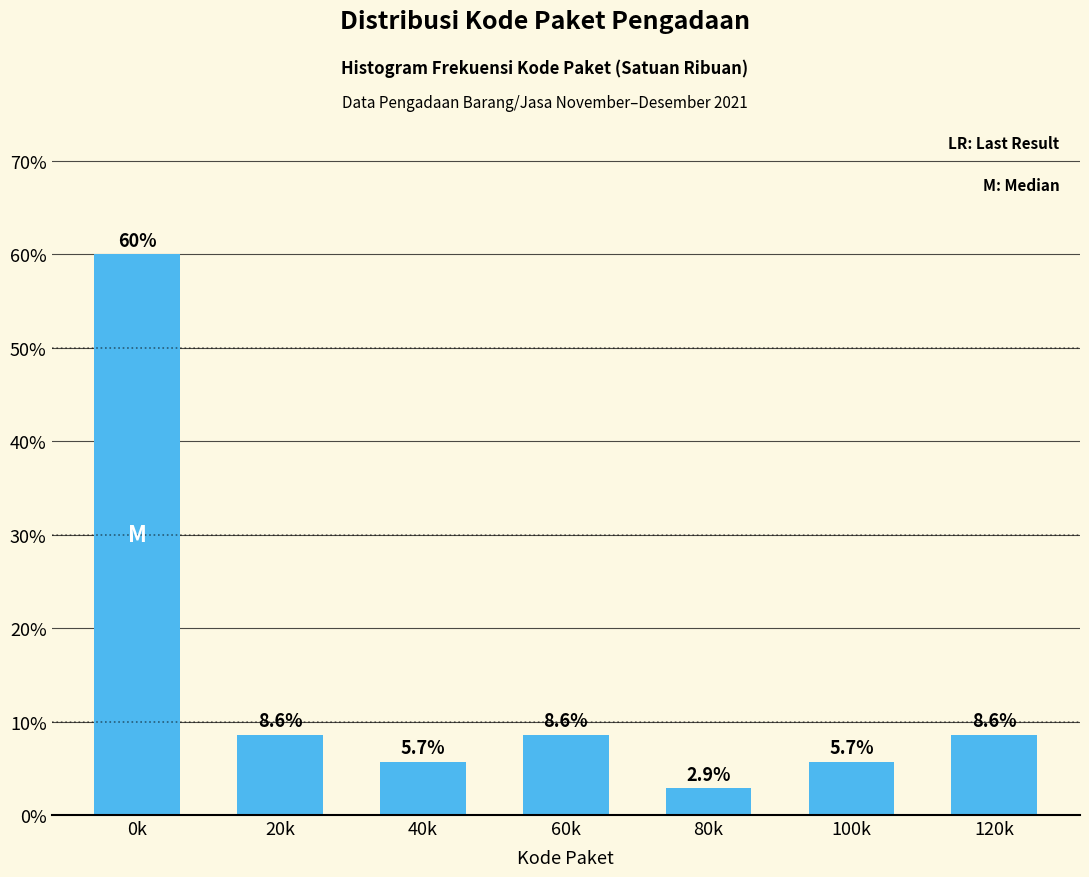

Reading left to right, list all the values displayed in this chart.

60.0	8.6	5.7	8.6	2.9	5.7	8.6